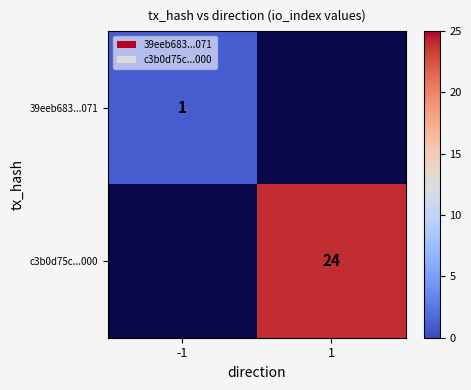

The value of c3b0d75c...000 at 1 is 13. True or false?

False